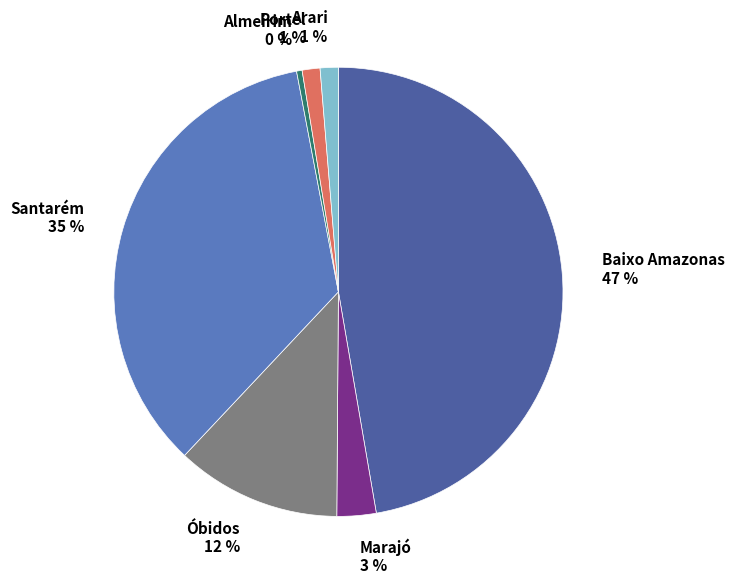

What percentage is the Portel slice, to the nearest percent?

1%